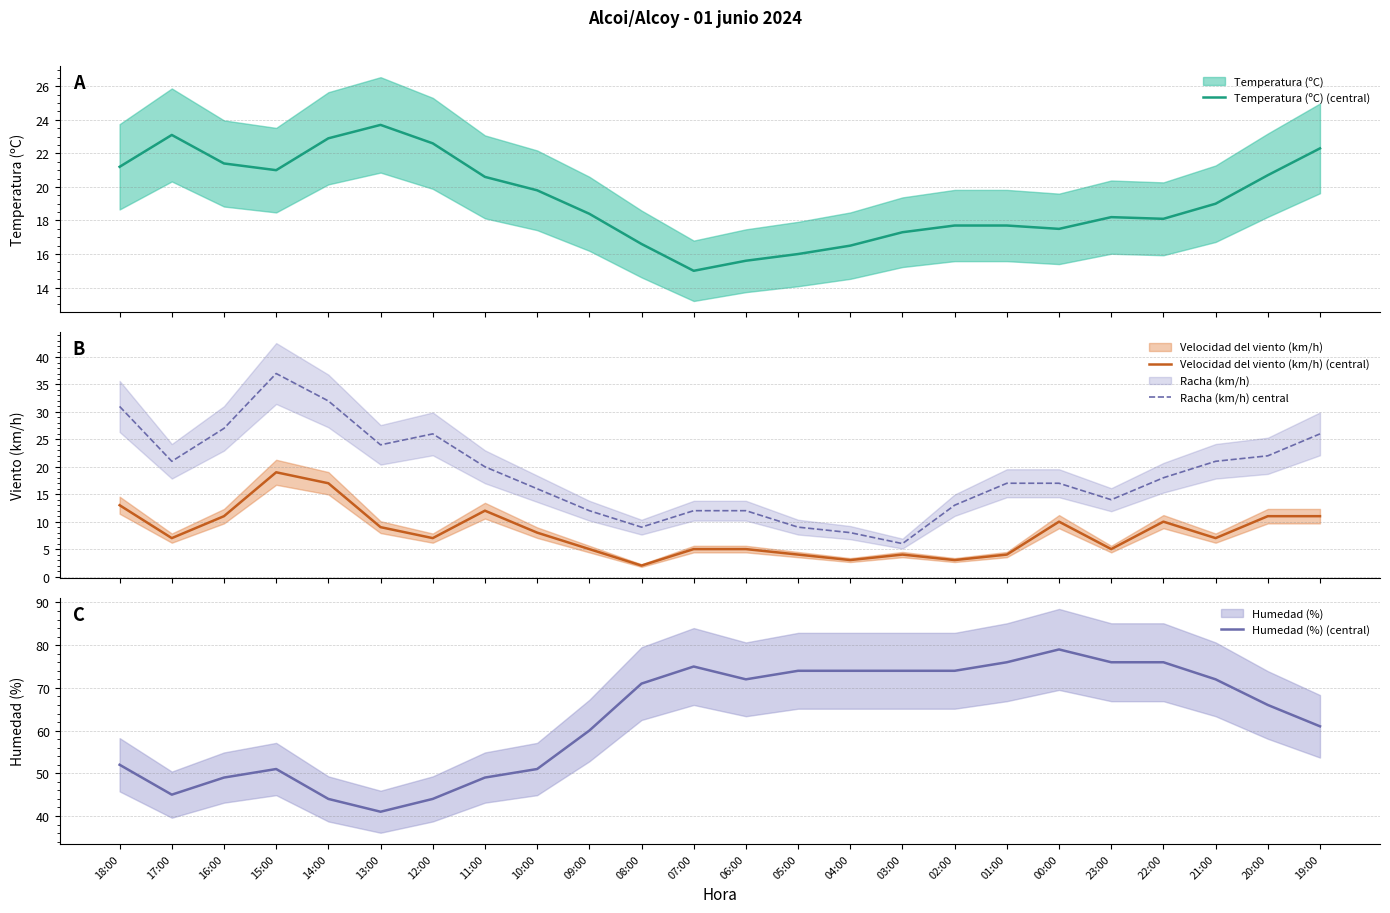

In Humedad (%) (central), how many points are lower than both neighbors (excluding endpoints)?

3